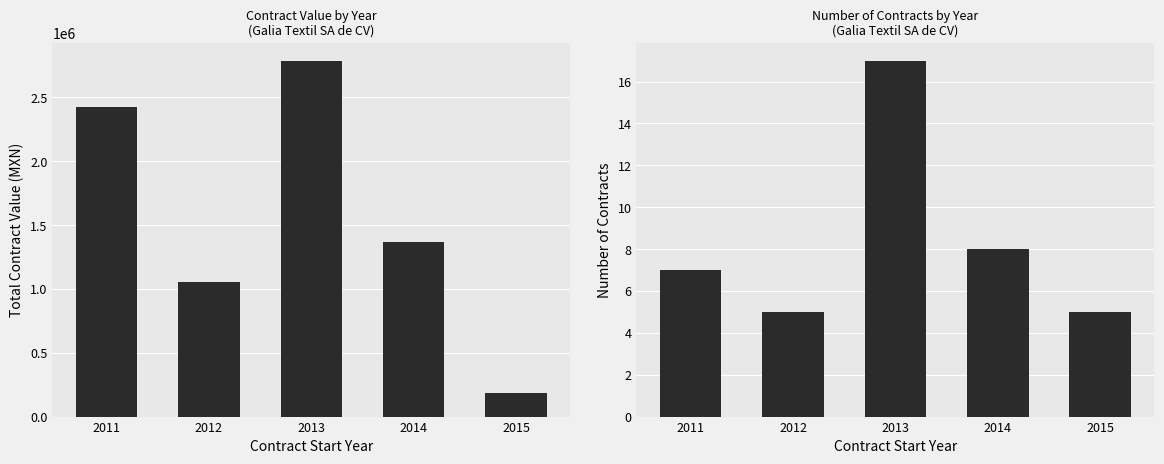

What is the greatest value displayed?

2787844.1